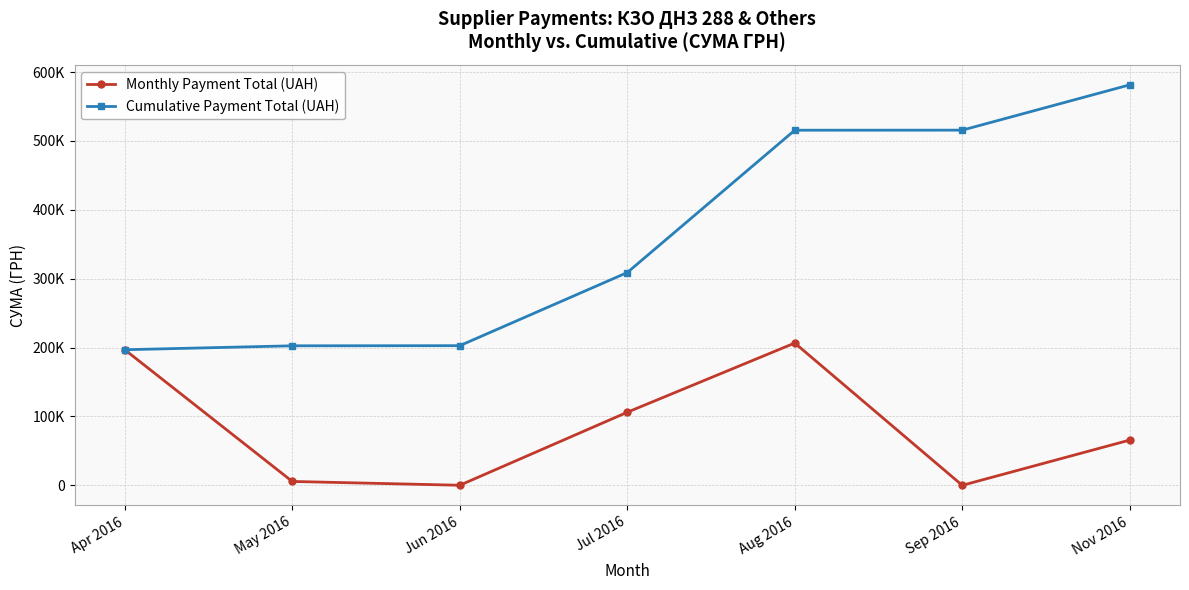

What are all the series names shown in the legend?

Monthly Payment Total (UAH), Cumulative Payment Total (UAH)